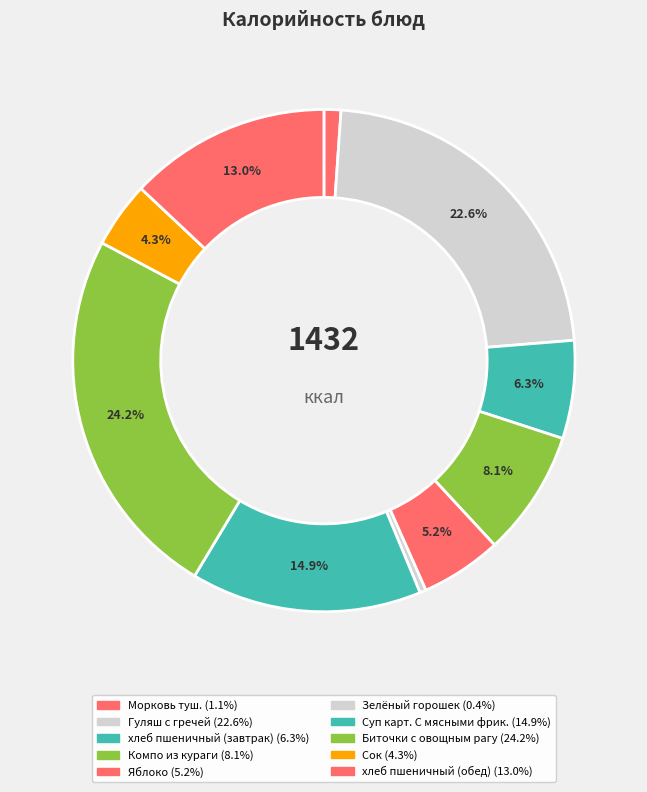

Rank the categories by value from highest to lowest.

Биточки с овощным рагу, Гуляш с гречей, Суп карт. С мясными фрик., хлеб пшеничный (обед), Компо из кураги, хлеб пшеничный (завтрак), Яблоко, Сок, Морковь туш., Зелёный горошек